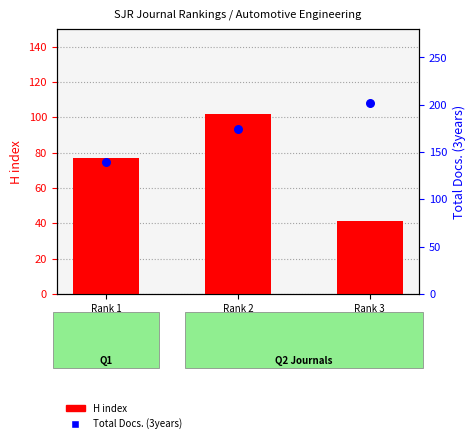

What are all the series names shown in the legend?

H index, Total Docs. (3years)